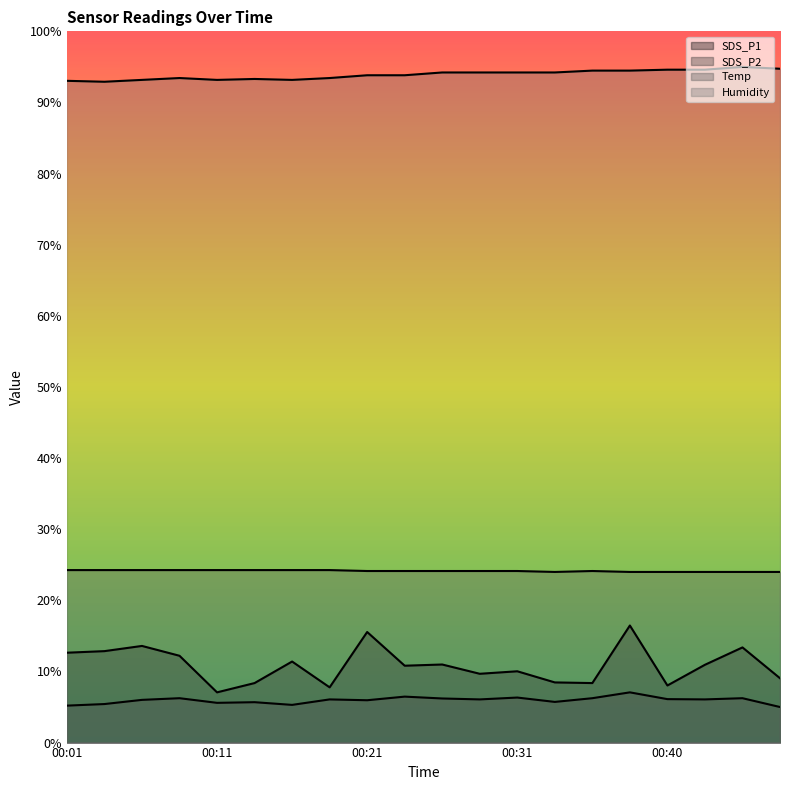

What is the value of the Humidity point at the 13th from the left?

94.2